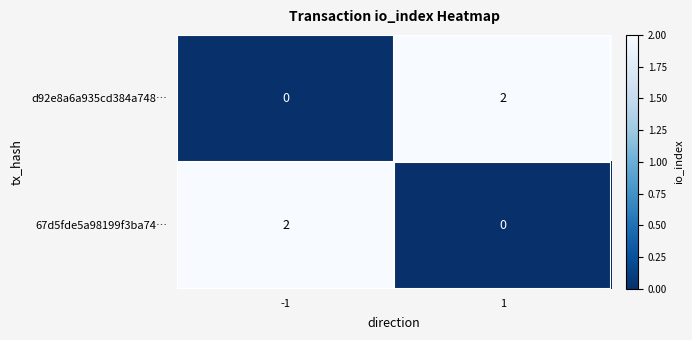

True or false: d92e8a6a935cd384a748… has a value of 1 at -1.

False